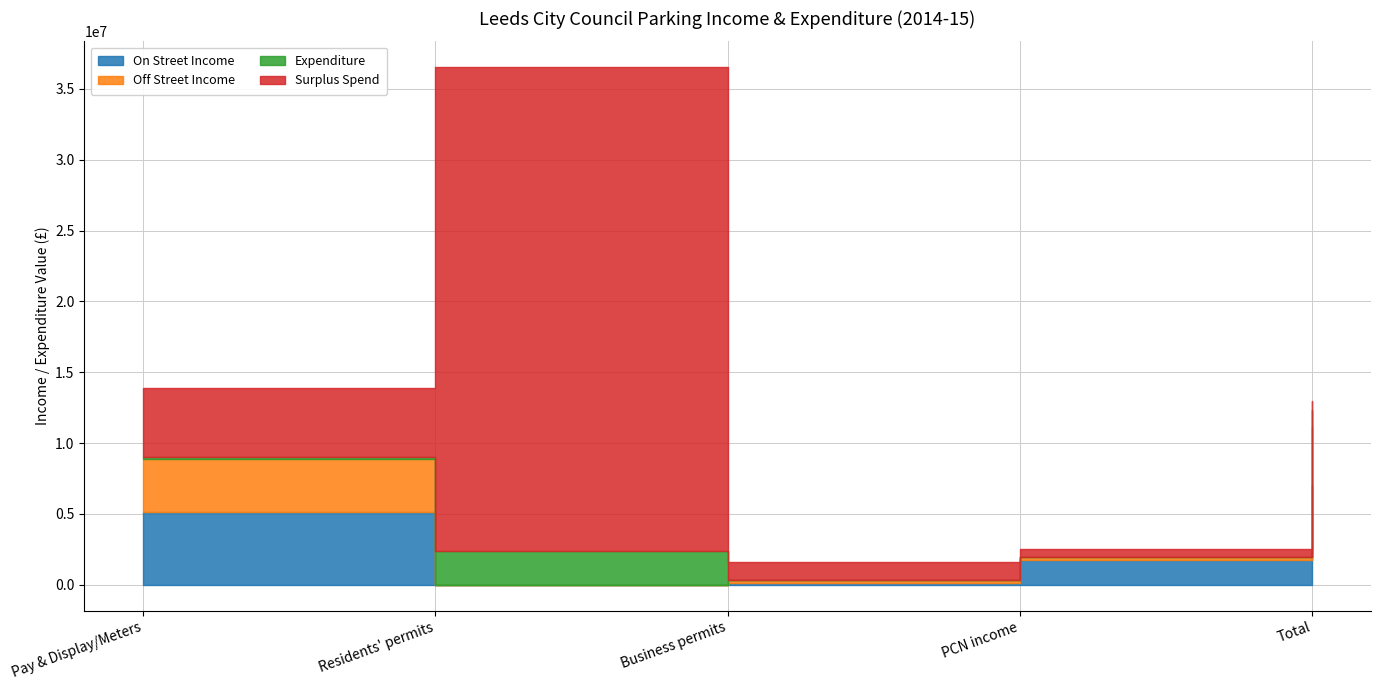

How many data points in Expenditure are less than 131000?

2